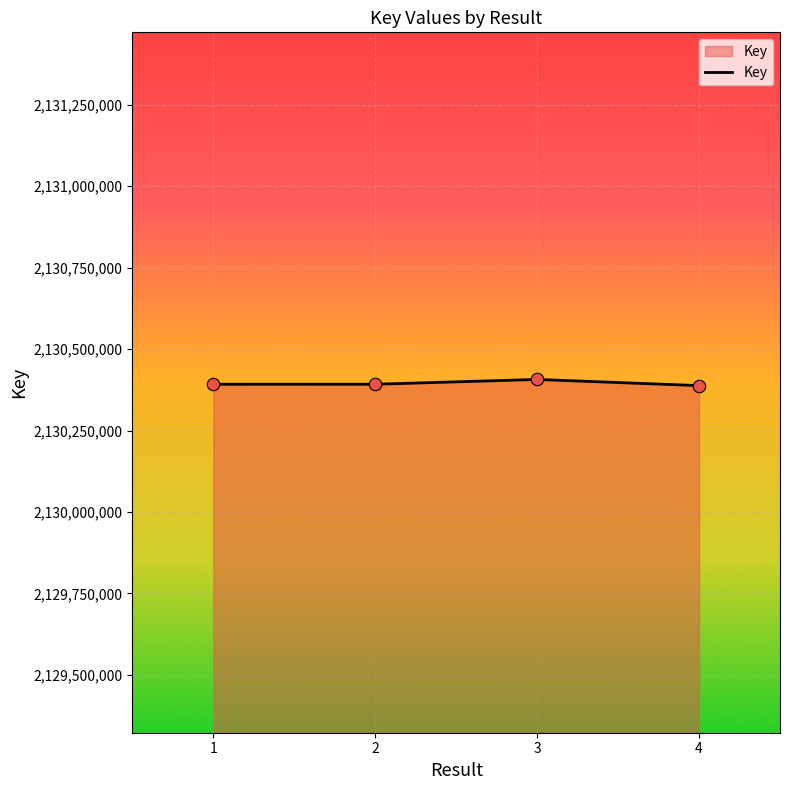

What is the change in value from 1 to 3?

+14785